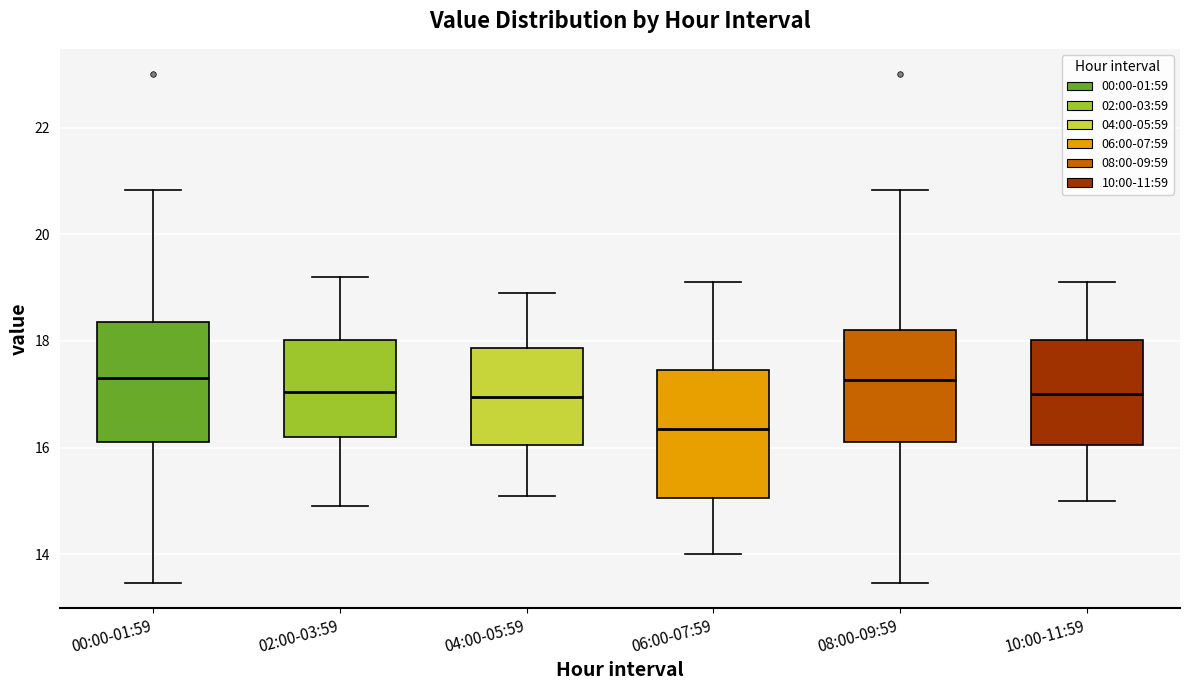

Reading left to right, transcribe this box plot: for each box, give where its median line is, the range the box spans, and where its two whiskers end, as read against the y-axis. The values are not printed on the chart, so give them approximately, as read against the axis.

00:00-01:59: median 17.4, box 16.2 to 18.4, whiskers 13.4 to 20.8
02:00-03:59: median 17.0, box 16.2 to 18.0, whiskers 15.0 to 19.2
04:00-05:59: median 17.0, box 16.0 to 17.8, whiskers 15.2 to 19.0
06:00-07:59: median 16.4, box 15.0 to 17.4, whiskers 14.0 to 19.2
08:00-09:59: median 17.2, box 16.2 to 18.2, whiskers 13.4 to 20.8
10:00-11:59: median 17.0, box 16.0 to 18.0, whiskers 15.0 to 19.2